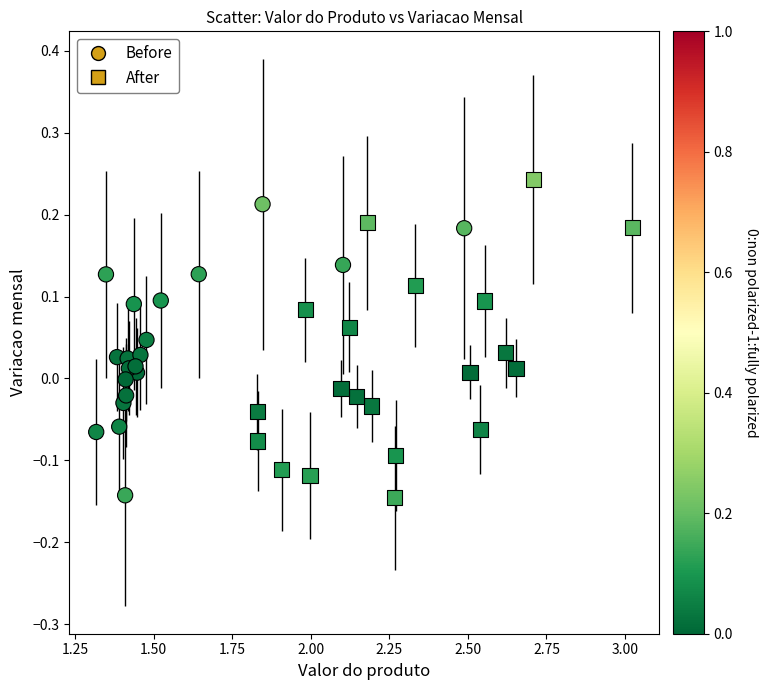

Which series reaches the maximum Y coordinate?

After